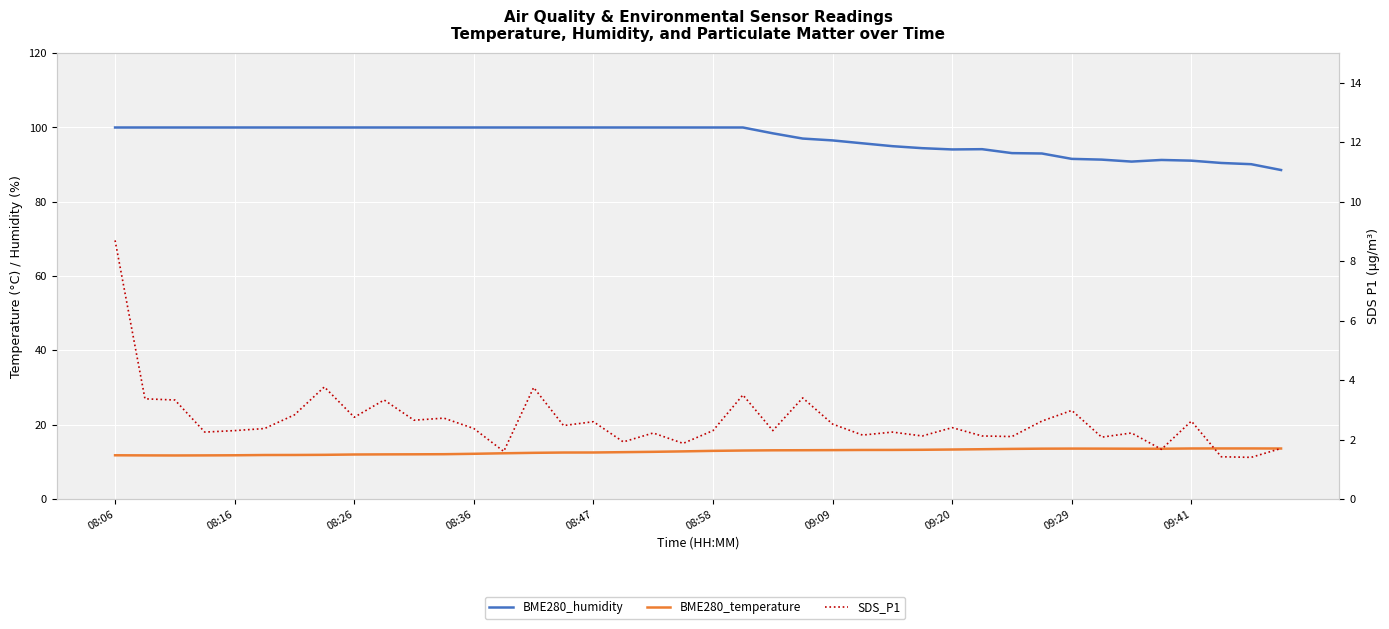

What is the value of the BME280_temperature point at the 4th from the left?

11.7